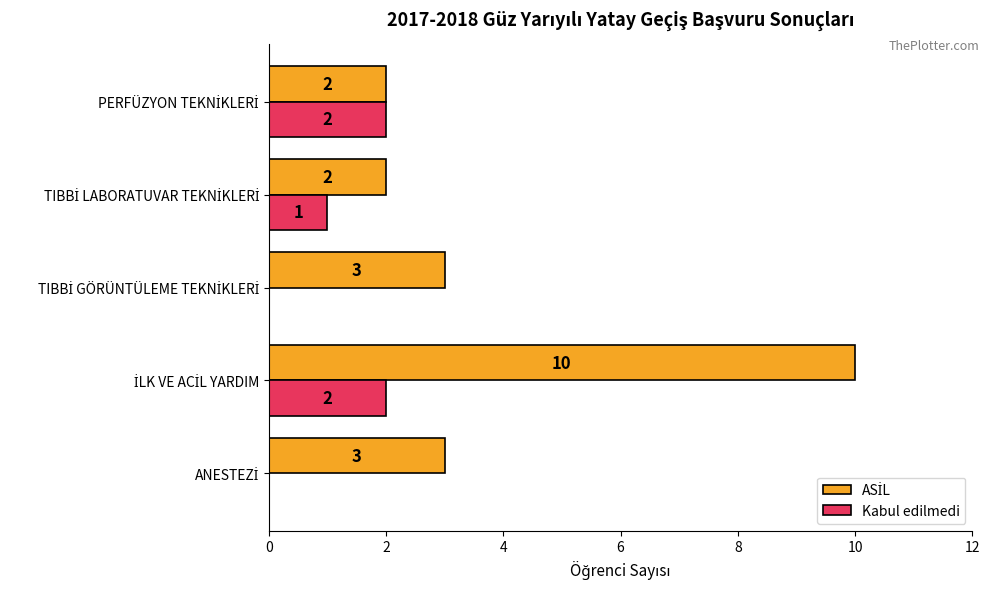

What is the sum of all Kabul edilmedi values?

5